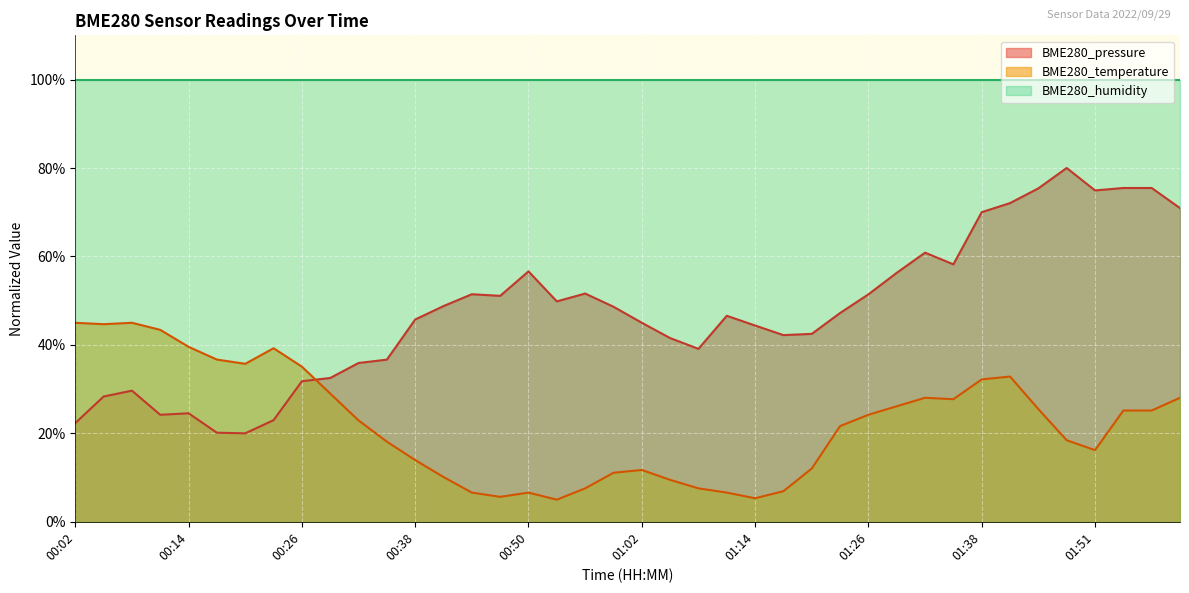

Rank the series at 00:50 from lowest to highest value.

BME280_temperature, BME280_pressure, BME280_humidity